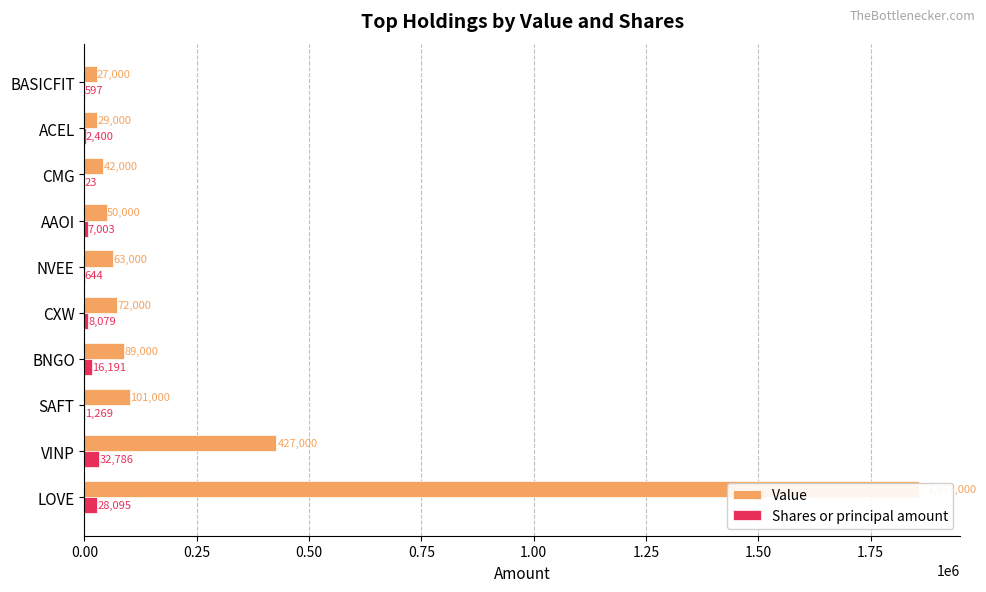

Which series has the largest total across all categories?

Value